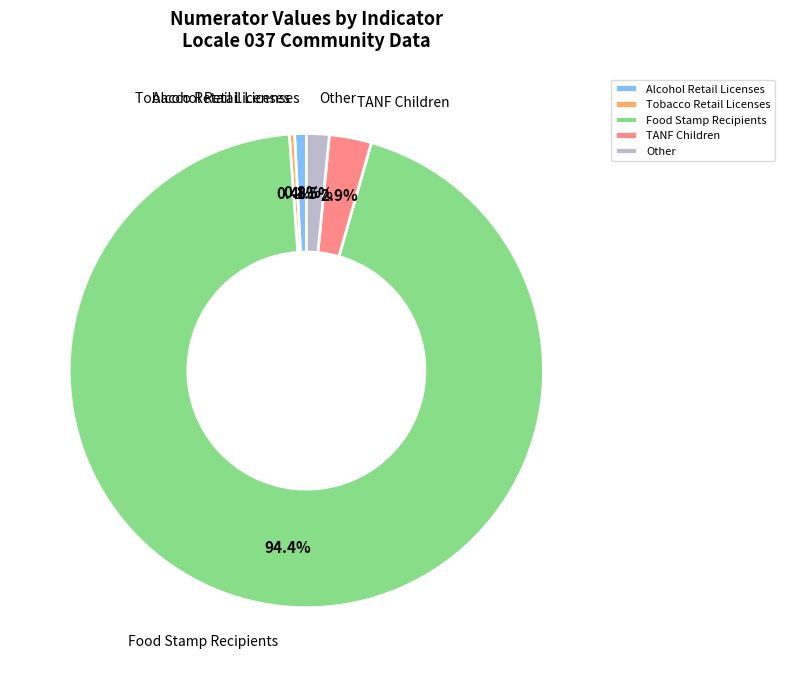

How many slices are in this pie chart?

5